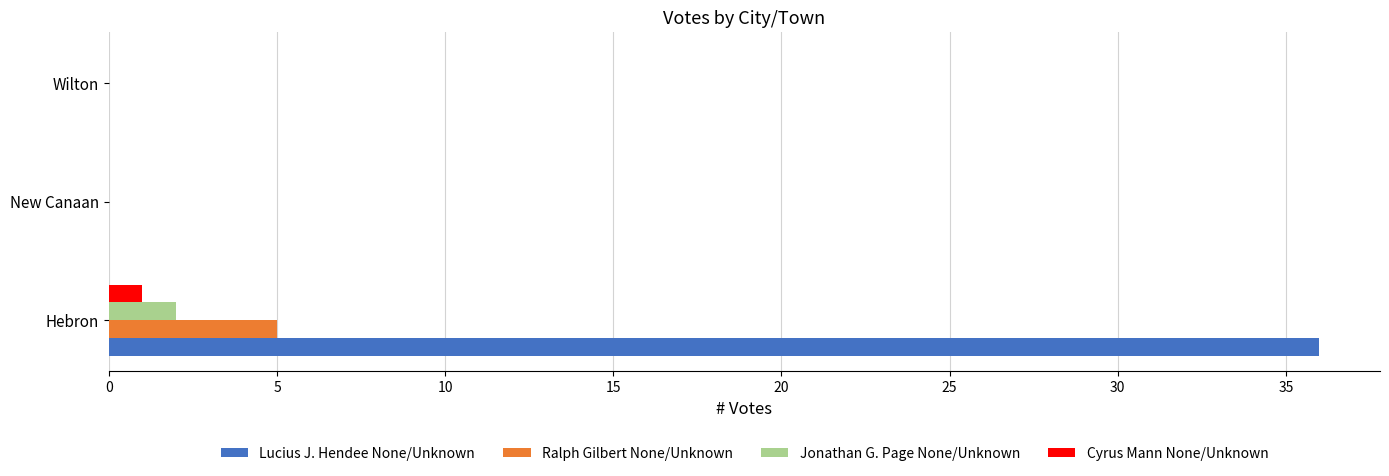

Is the value of Lucius J. Hendee None/Unknown at Wilton greater than the value of Ralph Gilbert None/Unknown at Hebron?

No